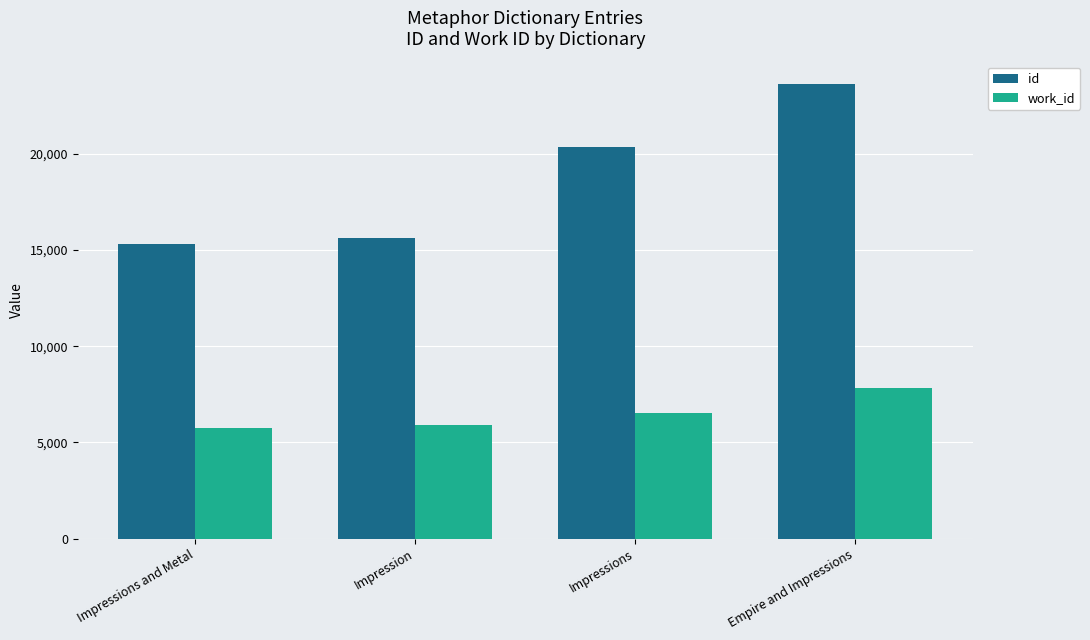

Reading left to right, what are all the values shown in this chart?

id: Impressions and Metal=15305	Impression=15624	Impressions=20347	Empire and Impressions=23607
work_id: Impressions and Metal=5746	Impression=5882	Impressions=6506	Empire and Impressions=7835